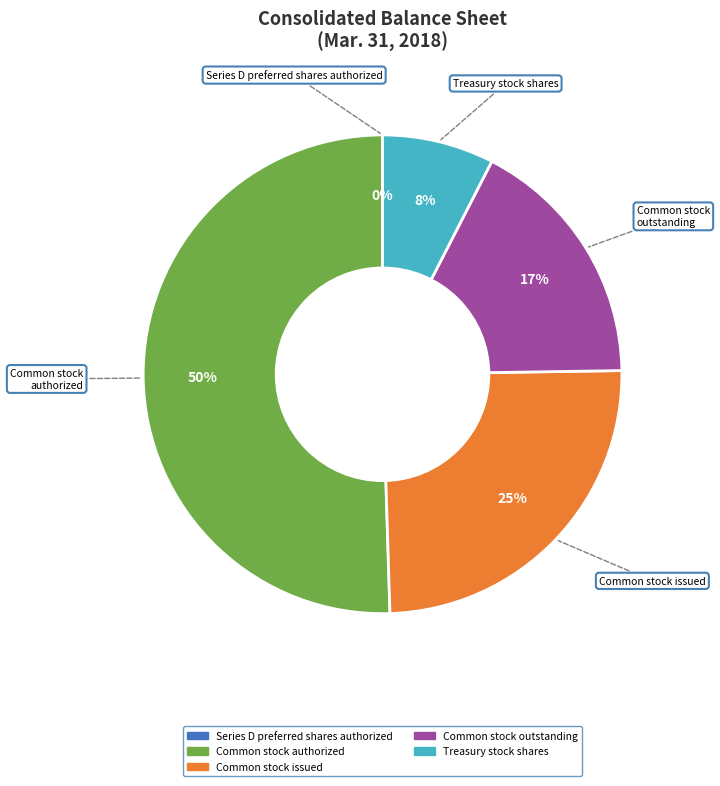

To the nearest percent, what is the average slice percentage?

20%